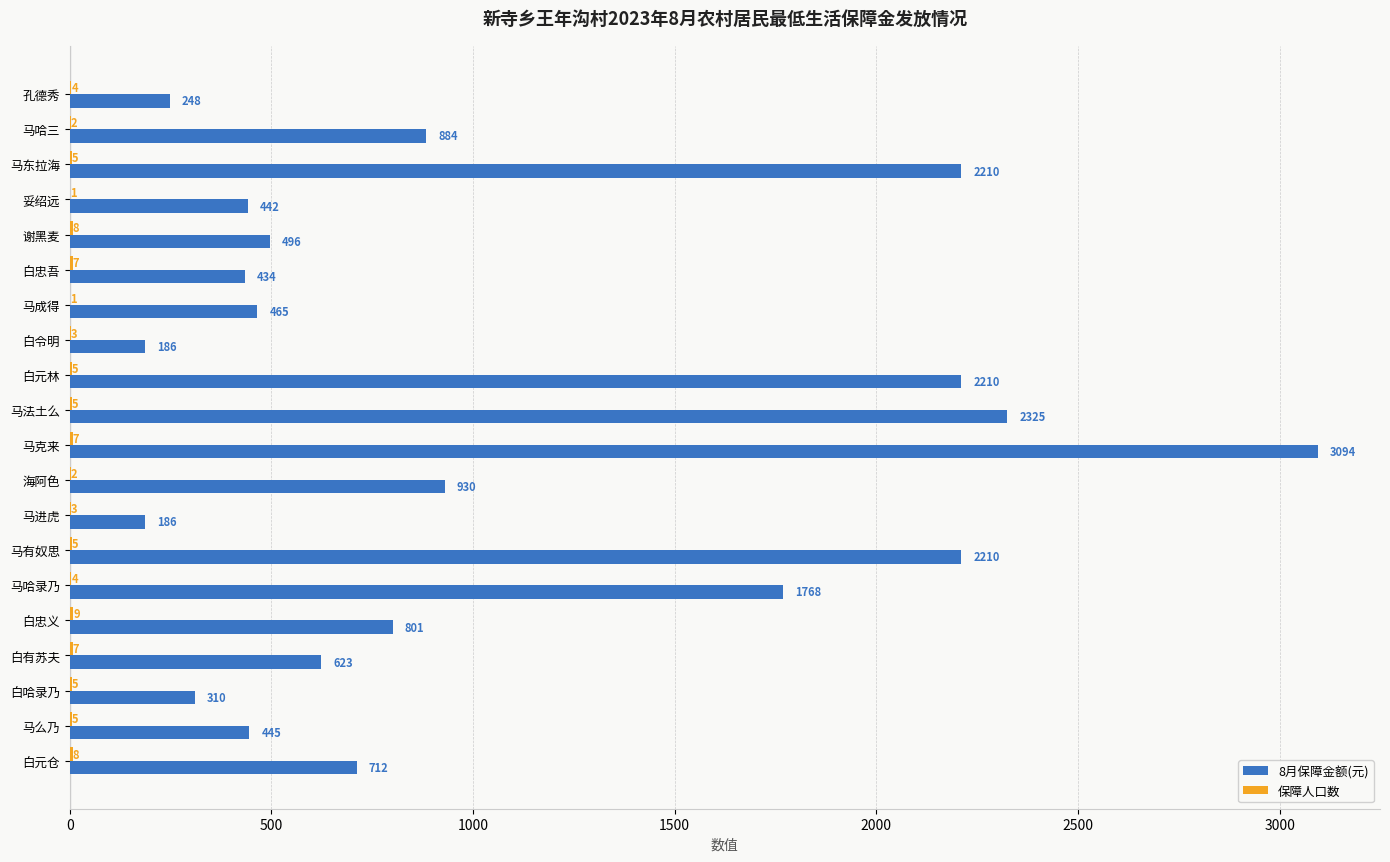

Between 白哈录乃 and 白元仓, which series saw the biggest shift?

8月保障金额(元)